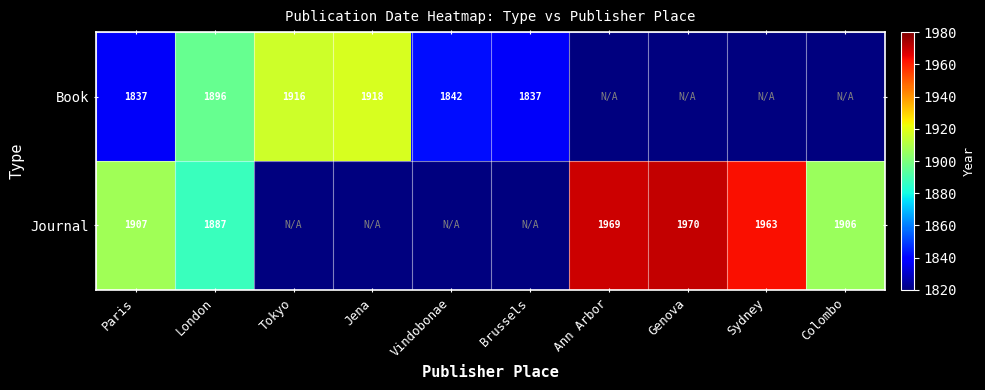

At how many categories does at least one series exceed 1876?

8